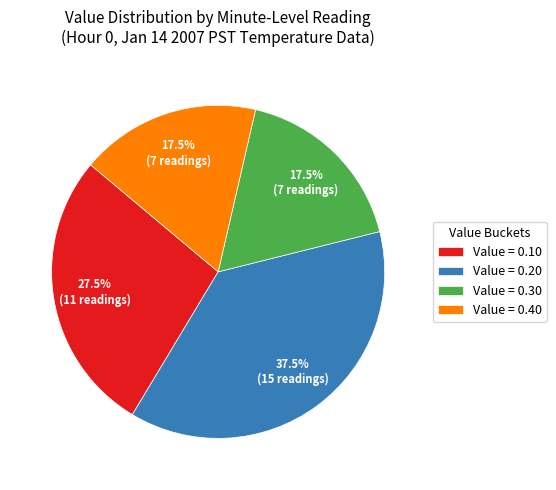

Which slice is the largest?

Value = 0.20